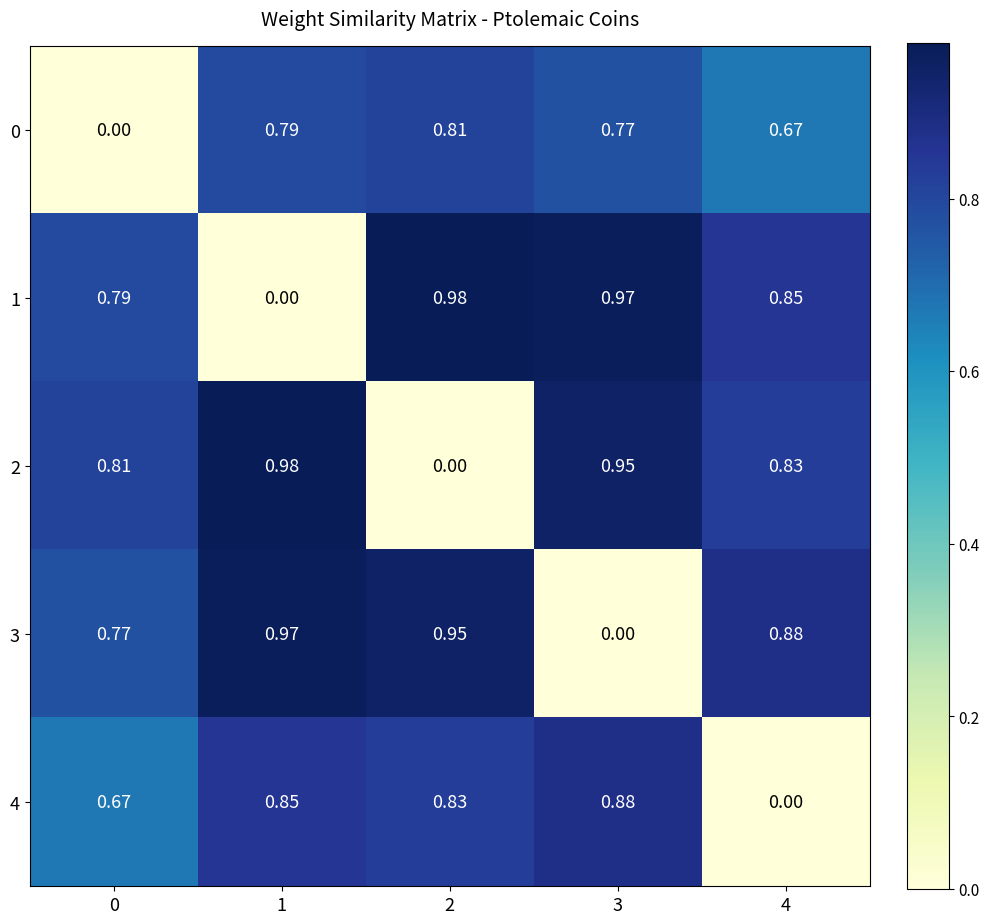

How many data points does each series have?

5